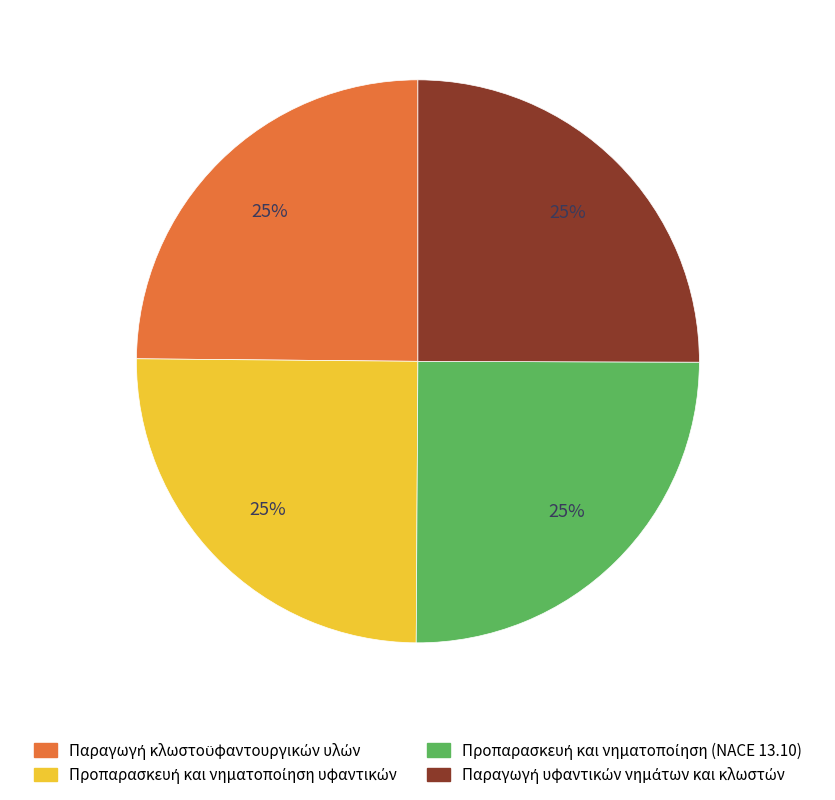

To the nearest percent, what is the average slice percentage?

25%